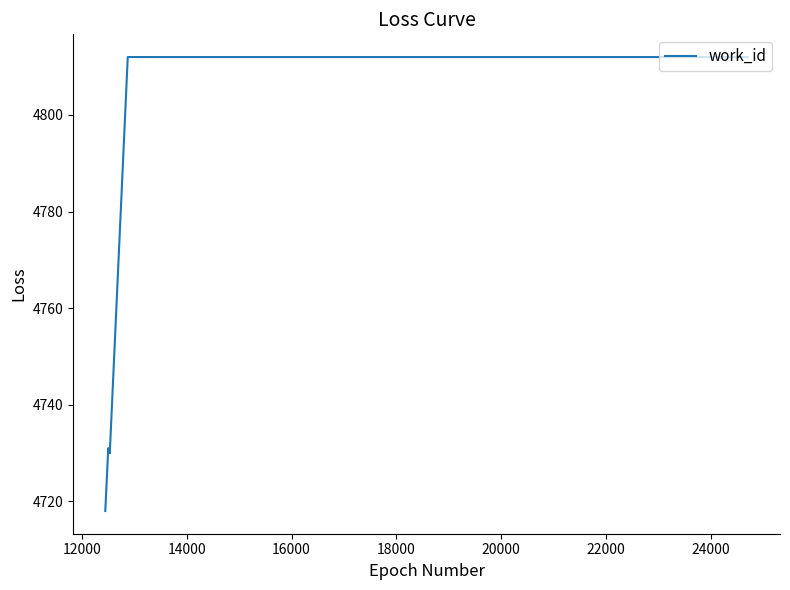

What is the difference between the maximum and minimum values?

94